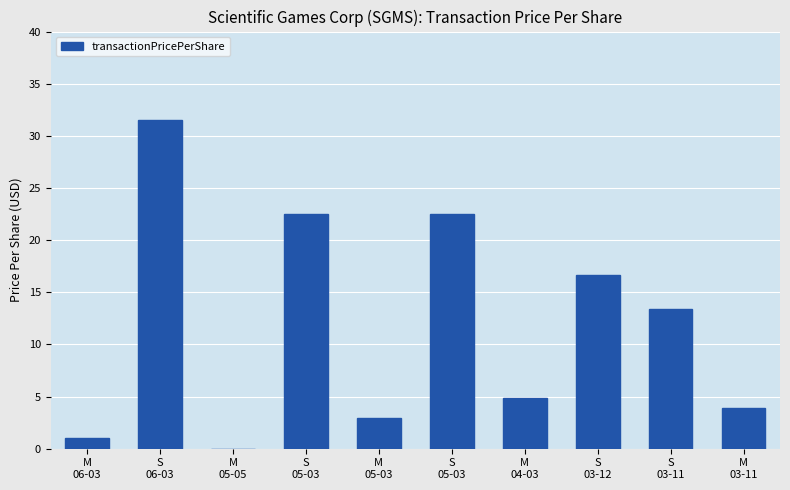

Is it true that the value at M
04-03 is 4.9?

True